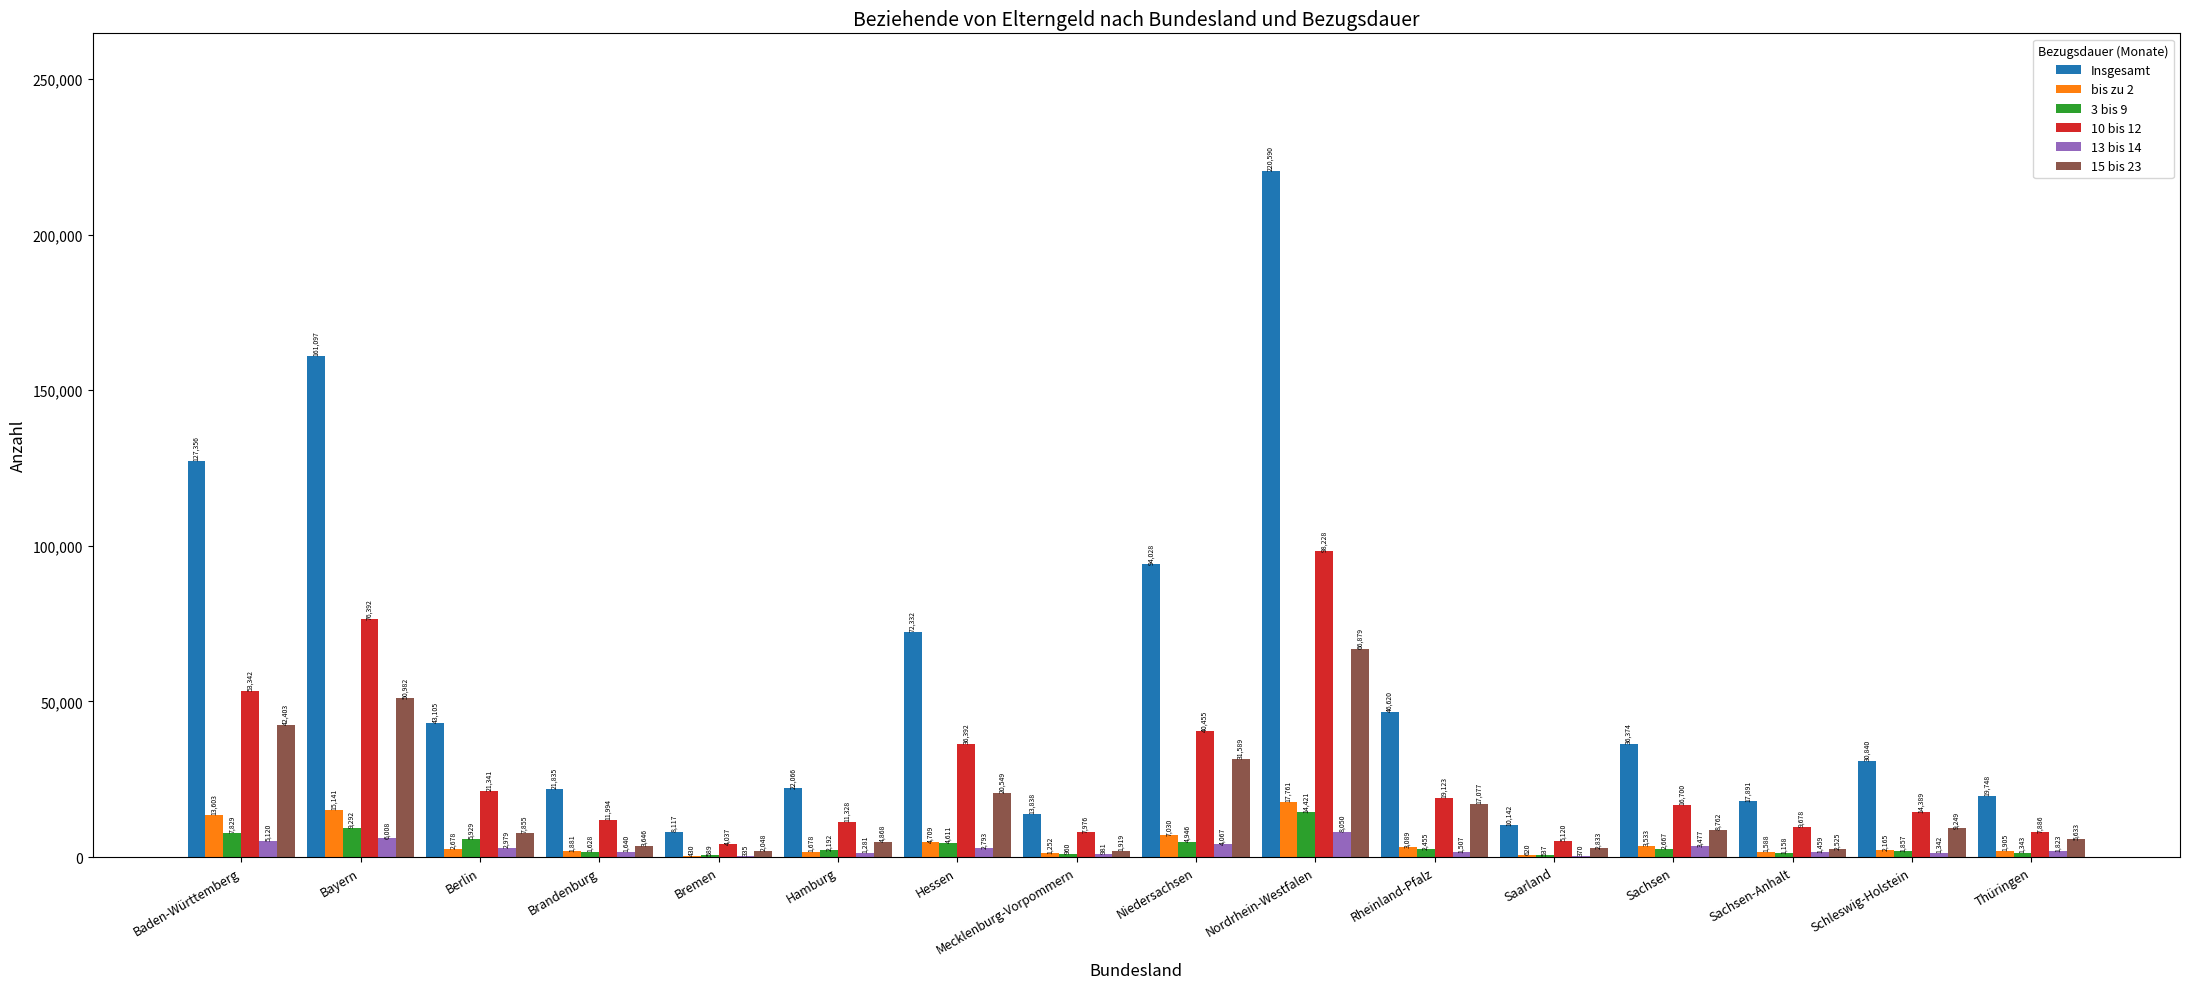

The value of bis zu 2 at Mecklenburg-Vorpommern is 1252. True or false?

True